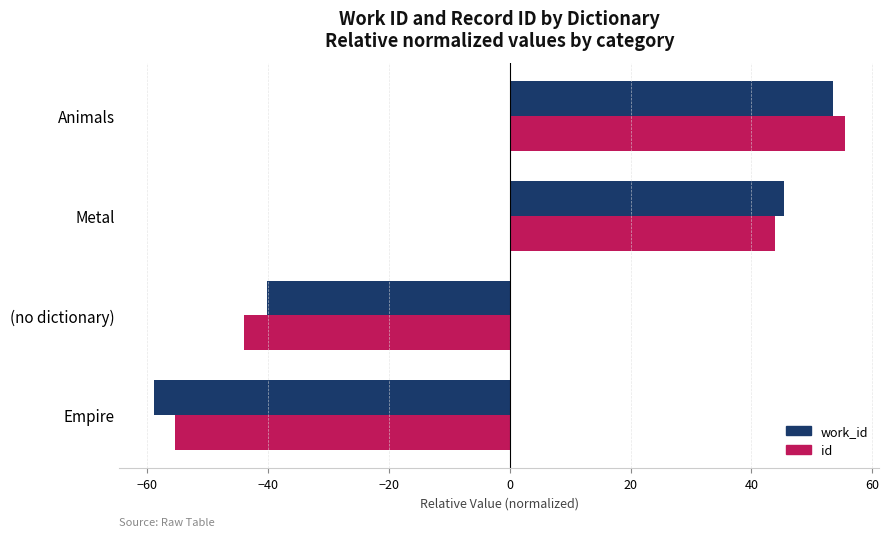

What is the difference between the maximum and minimum values in the id series?

110.8